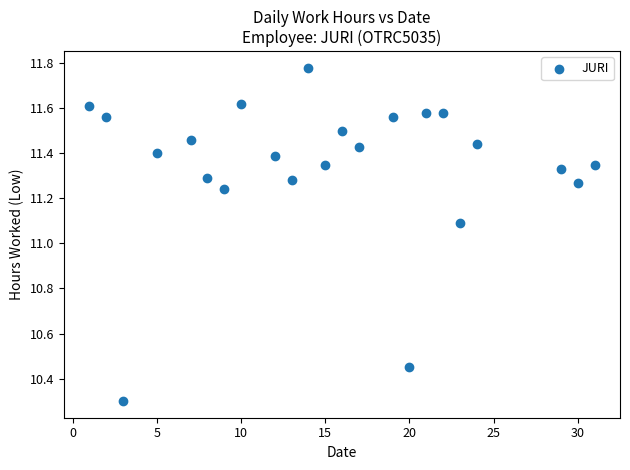

What Y value in the scatter plot is closest to 11?

11.1